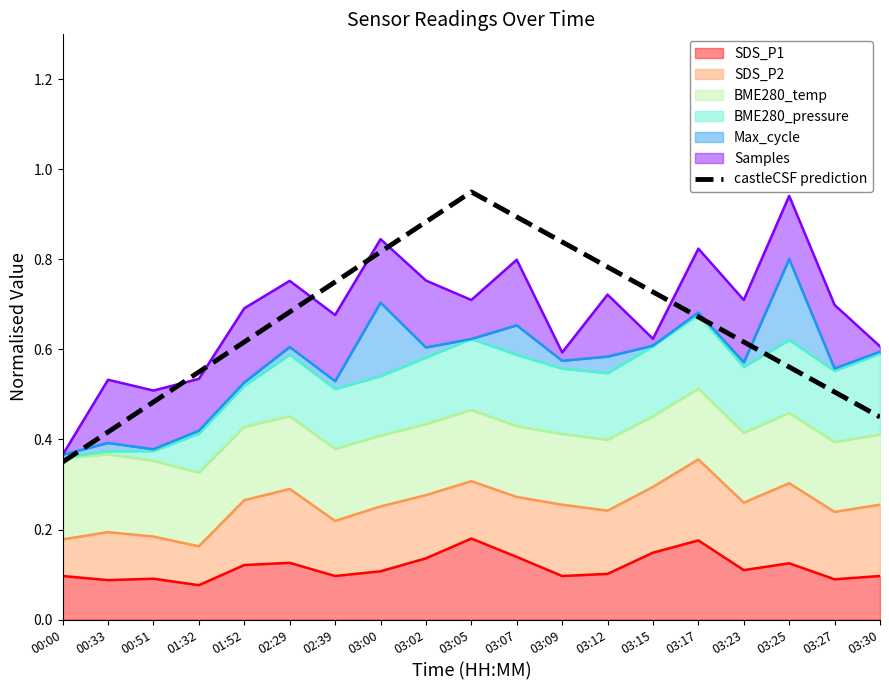

What is the sum of all values?

12.5